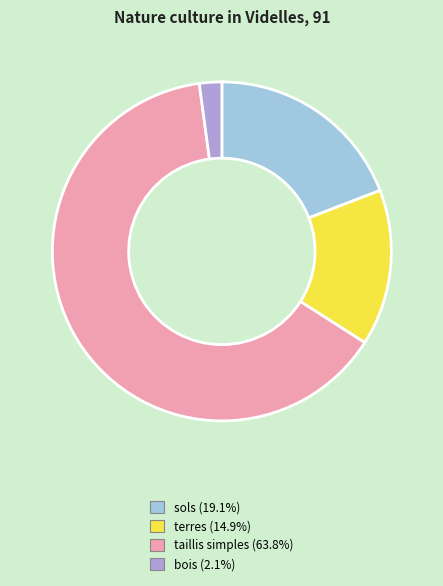

True or false: terres accounts for 15% of the total.

True